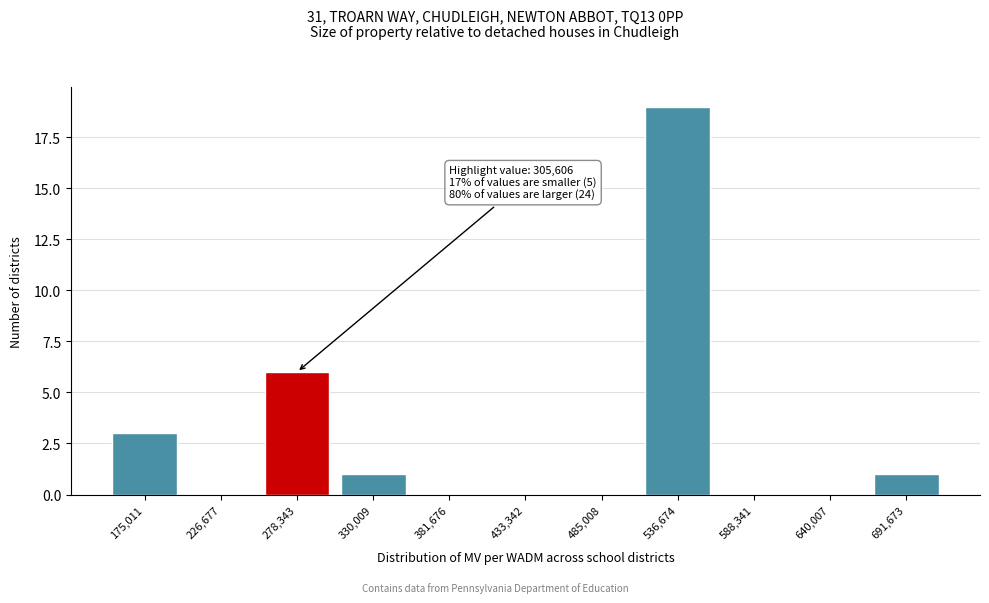

Reading left to right, what are all the values shown in this chart?

175,011=3	226,677=0	278,343=6	330,009=1	381,676=0	433,342=0	485,008=0	536,674=19	588,341=0	640,007=0	691,673=1